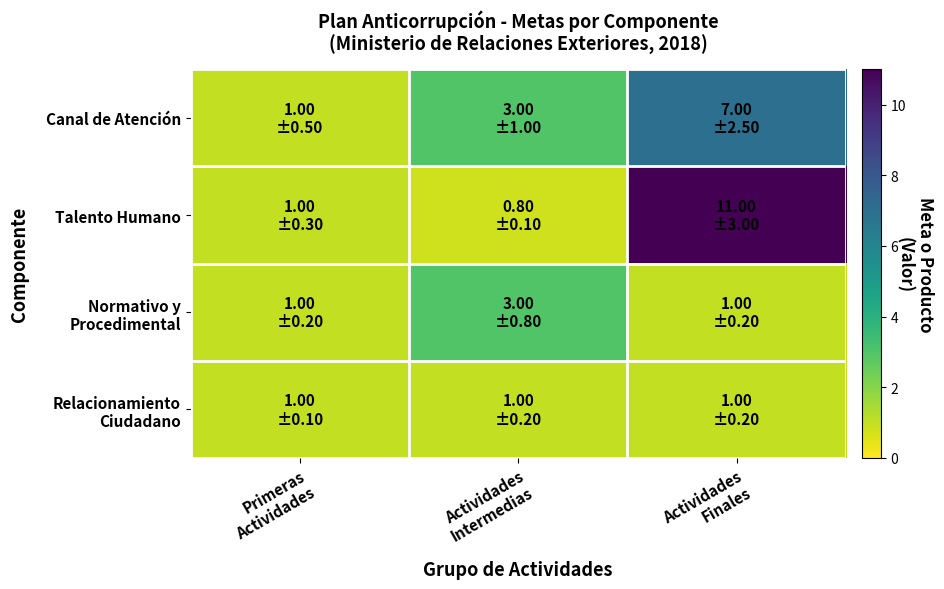

At how many categories does at least one series exceed 1?

2